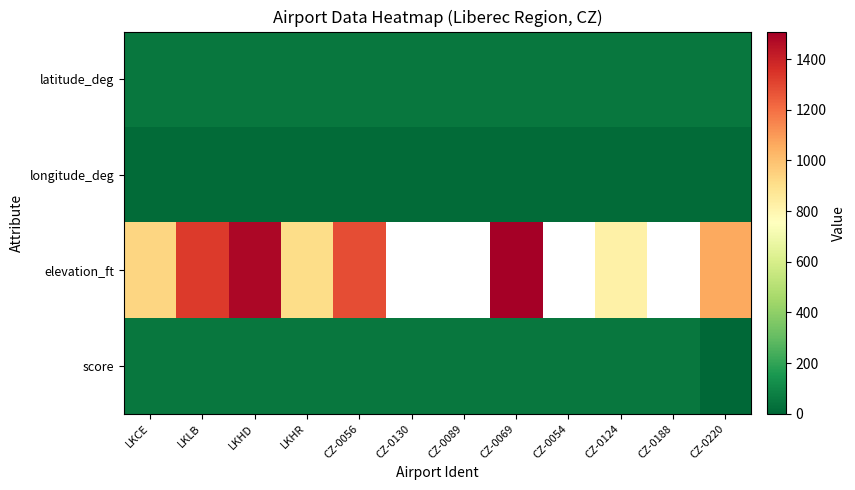

What is the difference between the highest and lowest values at LKHR?

897.3